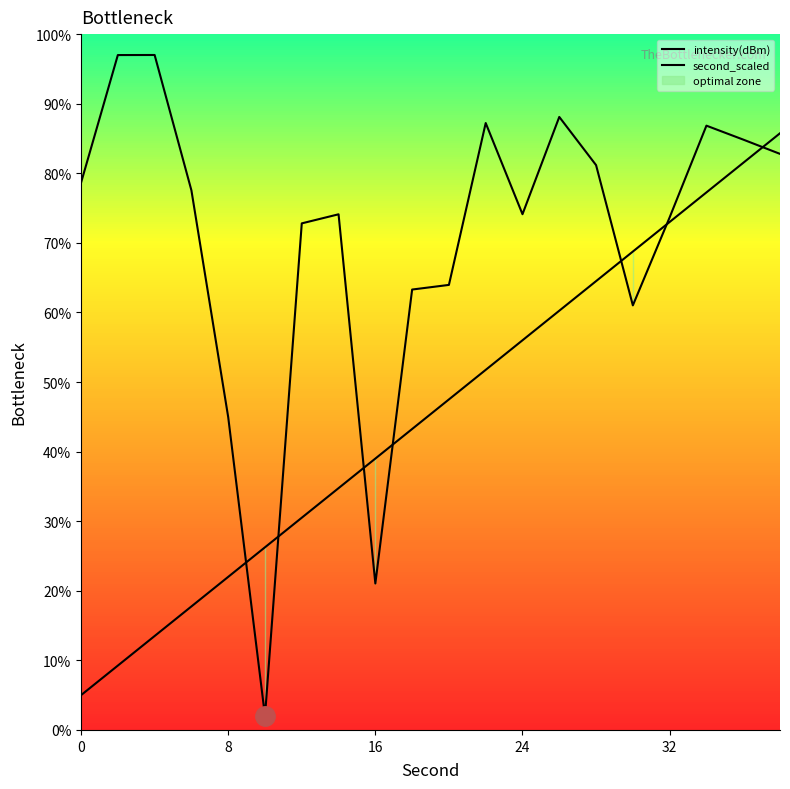

How many times do intensity(dBm) and second_scaled cross each other?

7